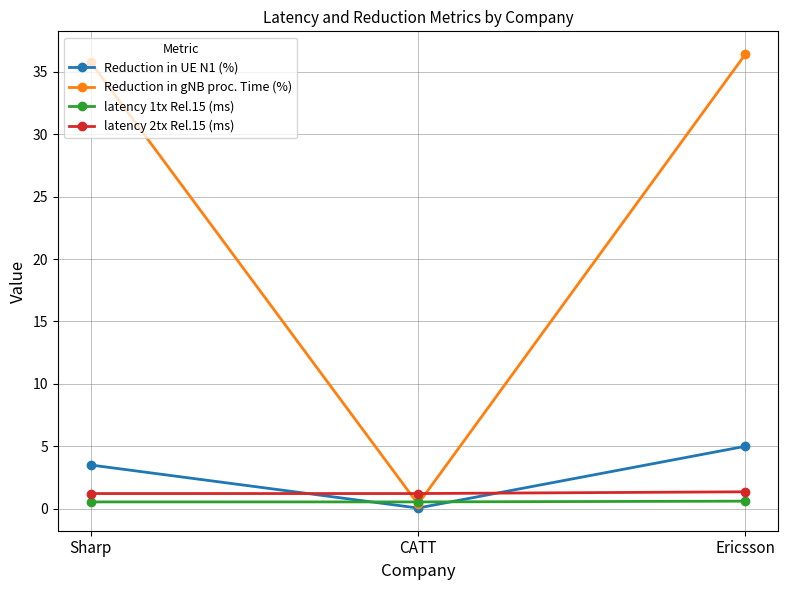

How many data points in Reduction in UE N1 (%) are above 3?

2